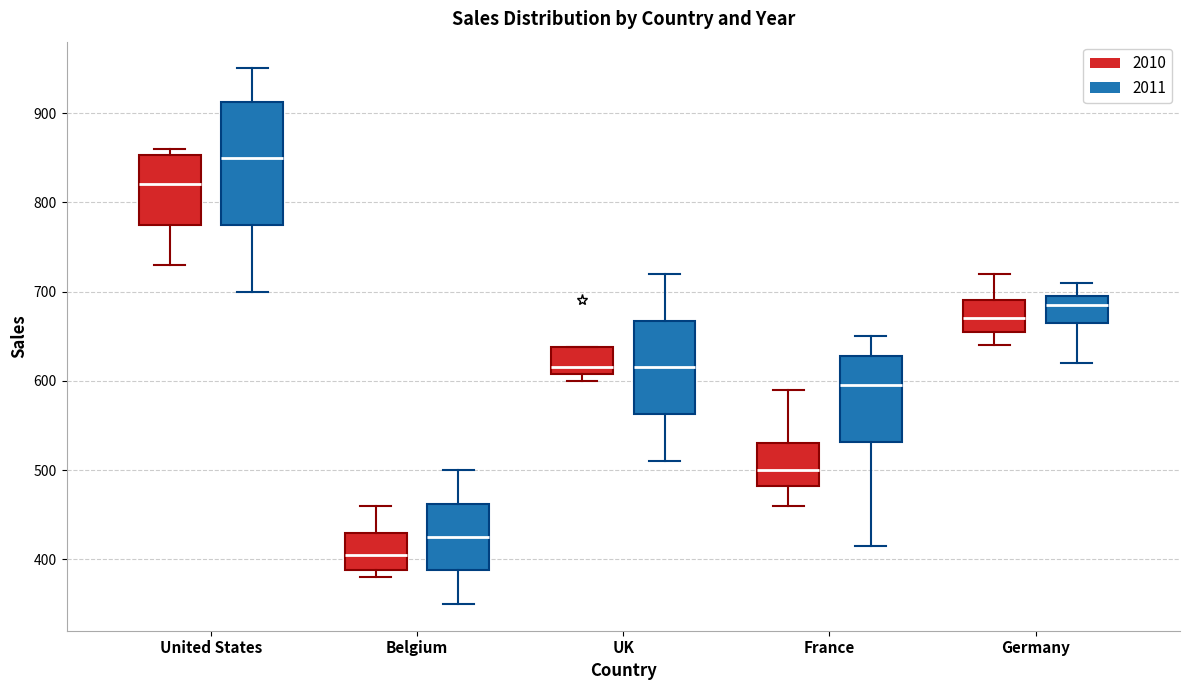

Reading left to right, read every box against the y-axis: the position of its median line, the range the box covers, and the ends of its whiskers. The values are not printed on the chart, so give them approximately, as read against the axis.

United States (2010): median 820, box 780 to 850, whiskers 730 to 860
United States (2011): median 850, box 780 to 910, whiskers 700 to 950
Belgium (2010): median 410, box 390 to 430, whiskers 380 to 460
Belgium (2011): median 430, box 390 to 460, whiskers 350 to 500
UK (2010): median 620, box 610 to 640, whiskers 600 to 640
UK (2011): median 620, box 560 to 670, whiskers 510 to 720
France (2010): median 500, box 480 to 530, whiskers 460 to 590
France (2011): median 600, box 530 to 630, whiskers 420 to 650
Germany (2010): median 670, box 660 to 690, whiskers 640 to 720
Germany (2011): median 690, box 670 to 700, whiskers 620 to 710